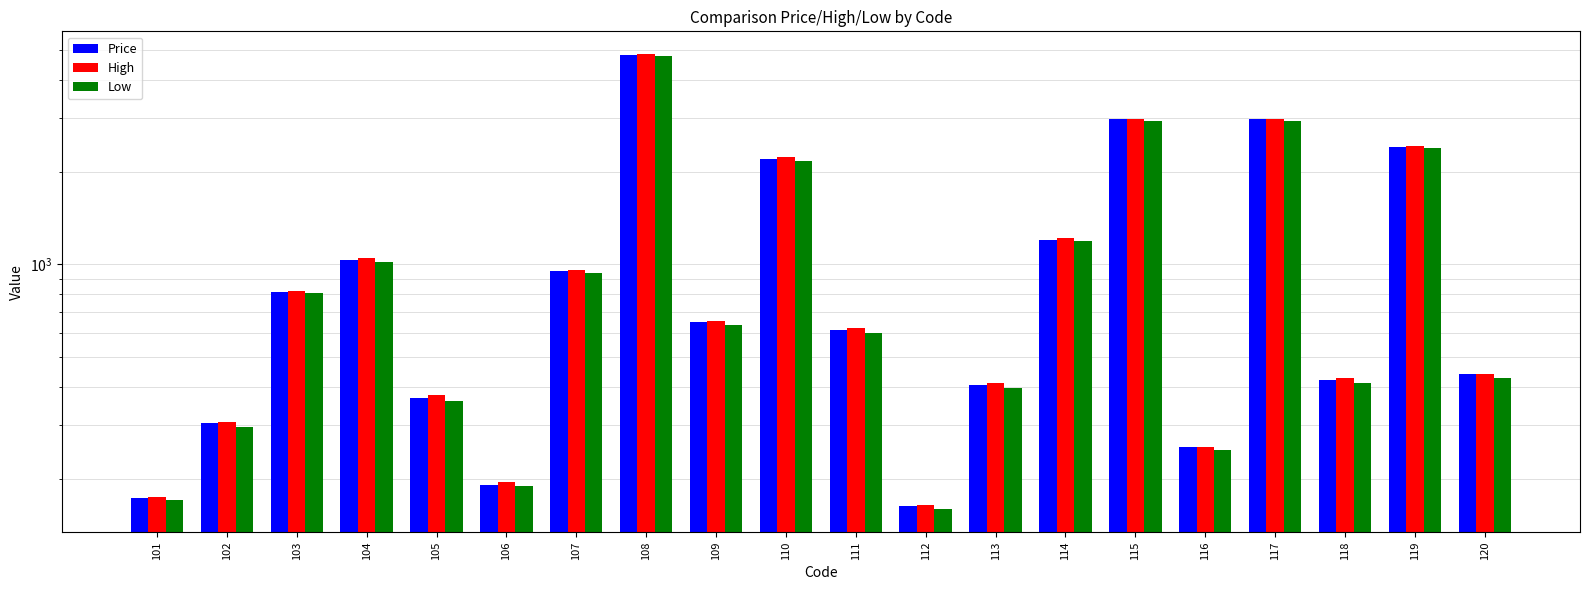

Which label corresponds to the largest value in the chart?

108